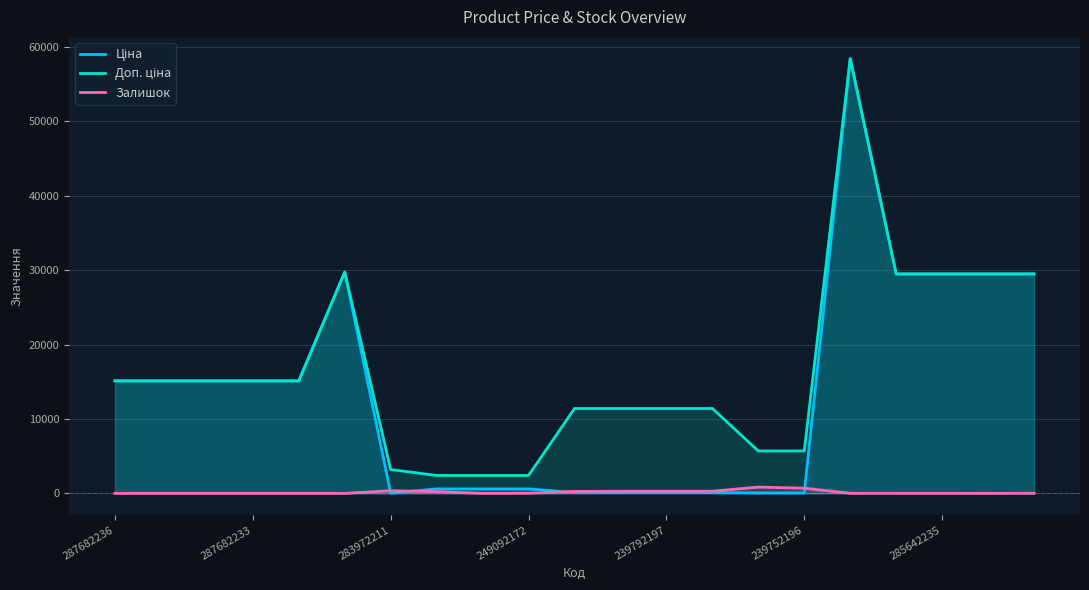

How many data points in Залишок are above 12?

10